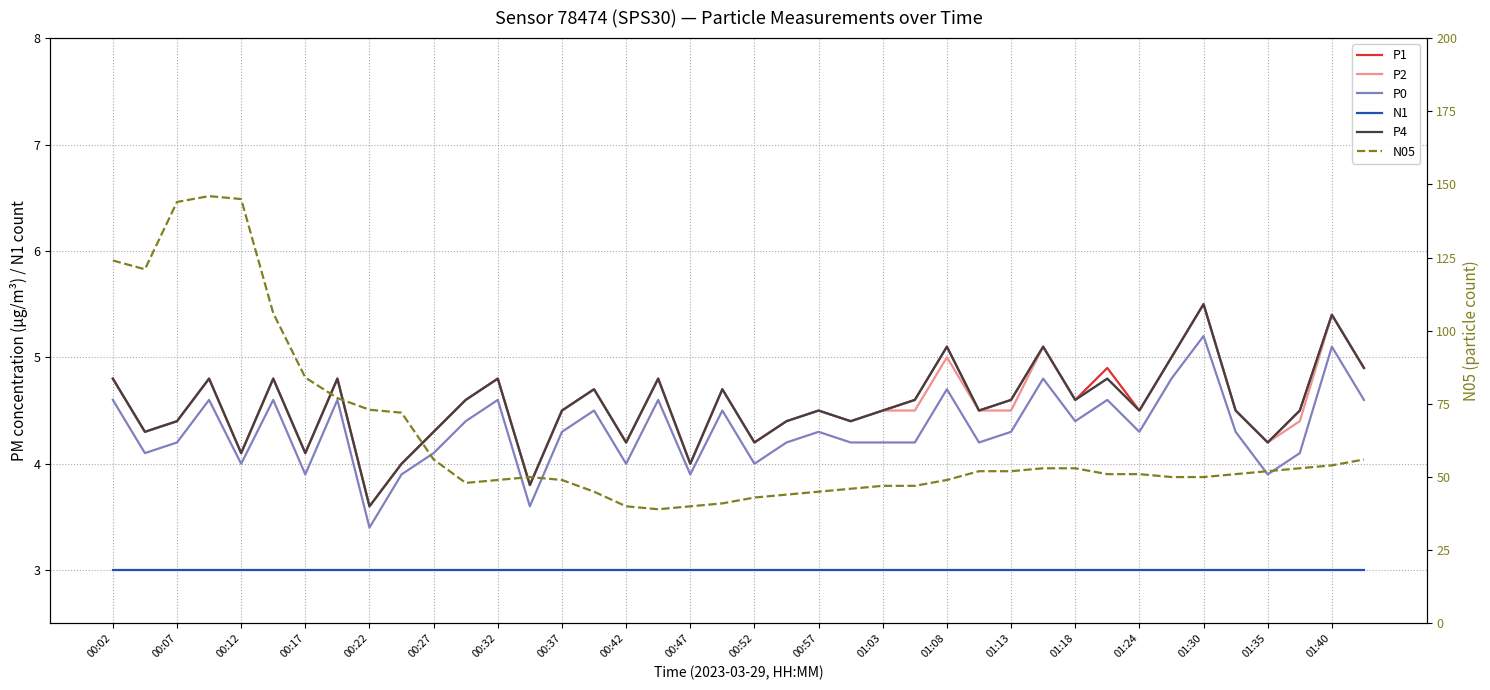

The value of P2 at 00:17 is 4.8. True or false?

True